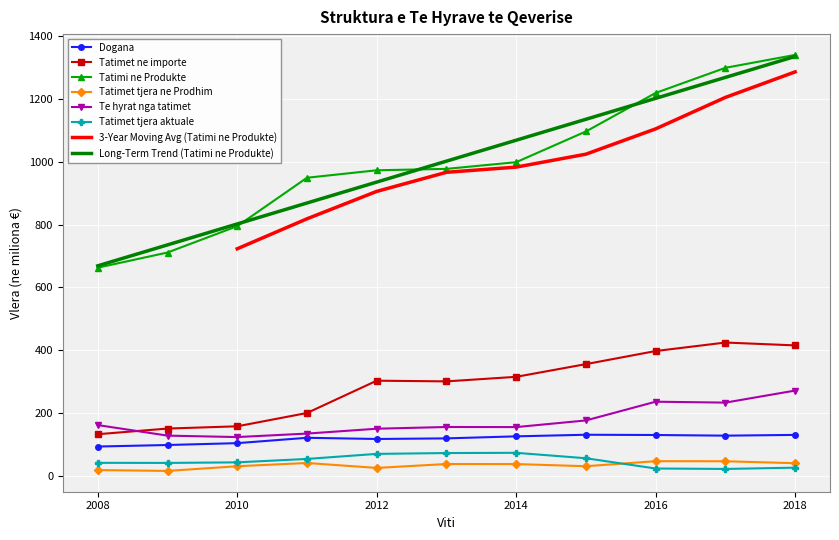

How many intersections are there between Tatimet tjera aktuale and Tatimet tjera ne Prodhim?

1